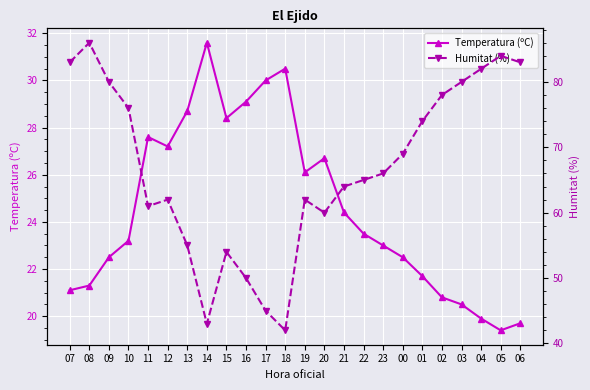

True or false: Humitat (%) has a value of 32.2 at 15.

False